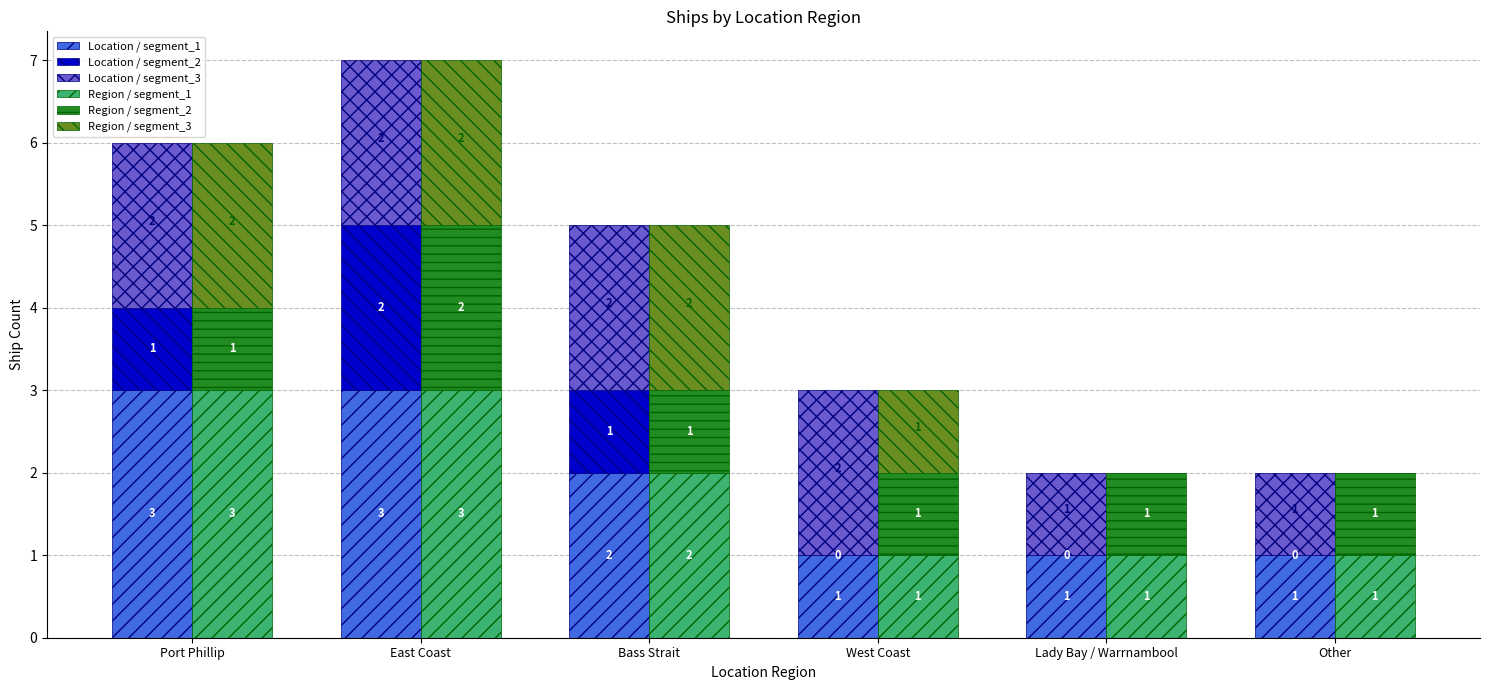

The Region / segment_3 series shows 0 at West Coast. True or false?

False